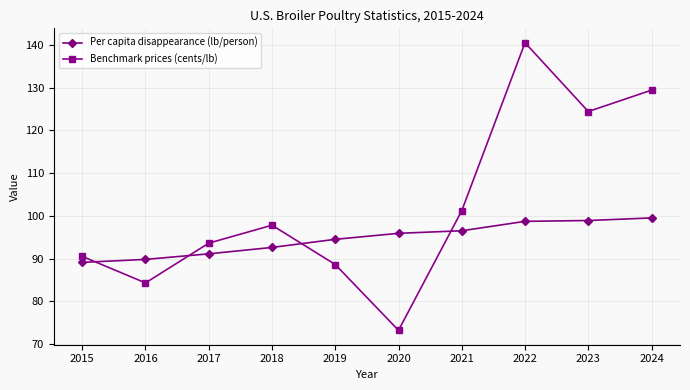

What is the difference between the second highest and second lowest values in the Per capita disappearance (lb/person) series?

9.1